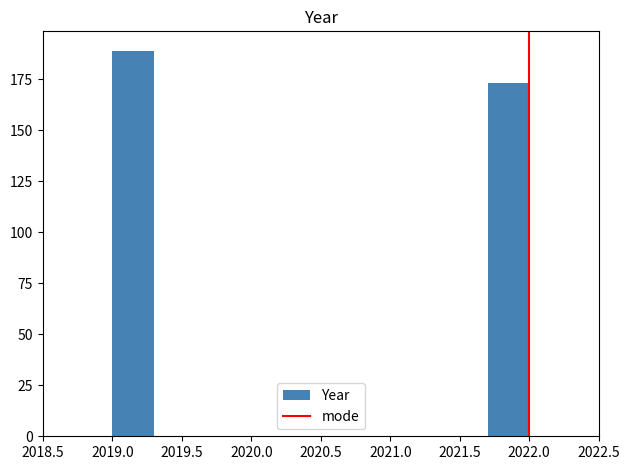

What is the height of the bar covering 2021.7 to 2022.0 on the x-axis? The values are not printed on the chart, so give them approximately, as read against the axis.

175